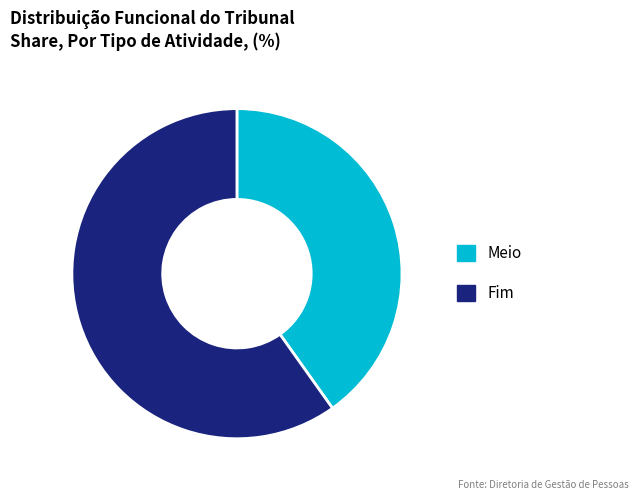

Which has a higher value, Meio or Fim?

Fim